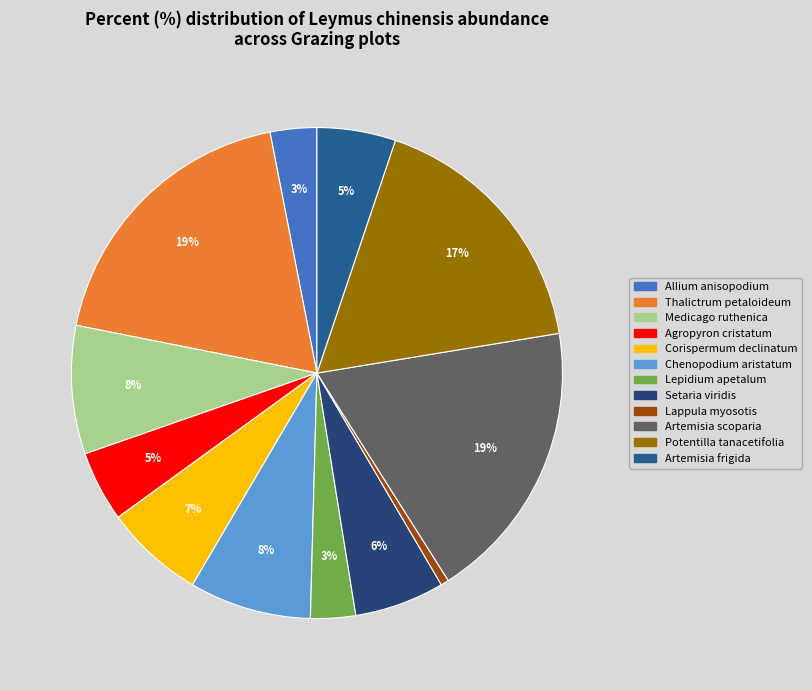

Does Lepidium apetalum account for over 50% of the chart?

No